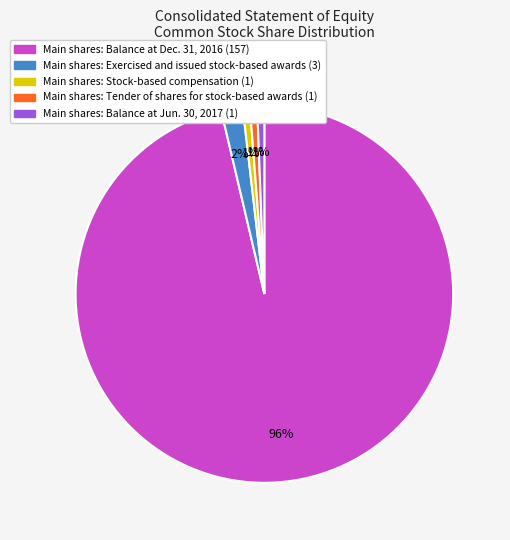

To the nearest percent, what is the average slice percentage?

20%